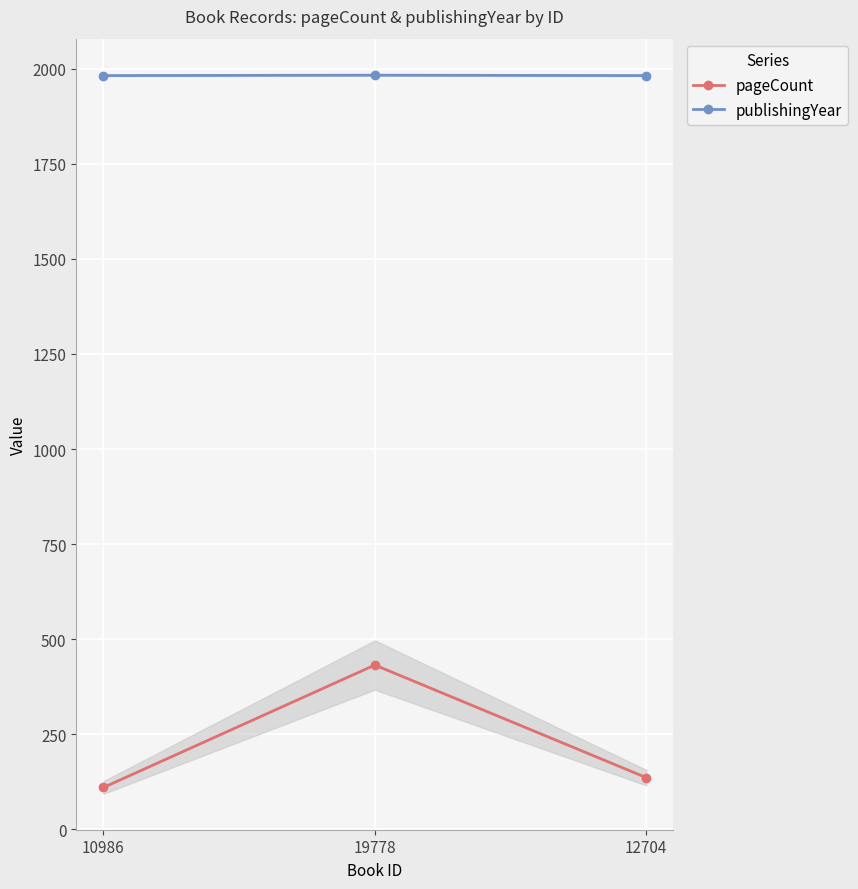

What is the difference between the highest and lowest values at 19778?

1551